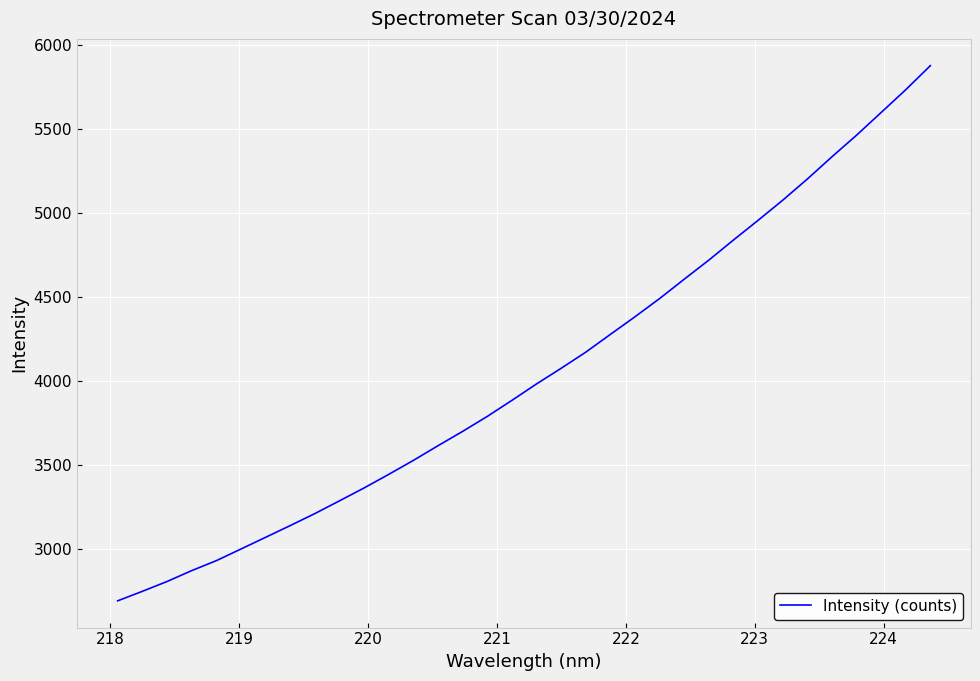

What is the difference between the maximum and minimum values?

3187.4